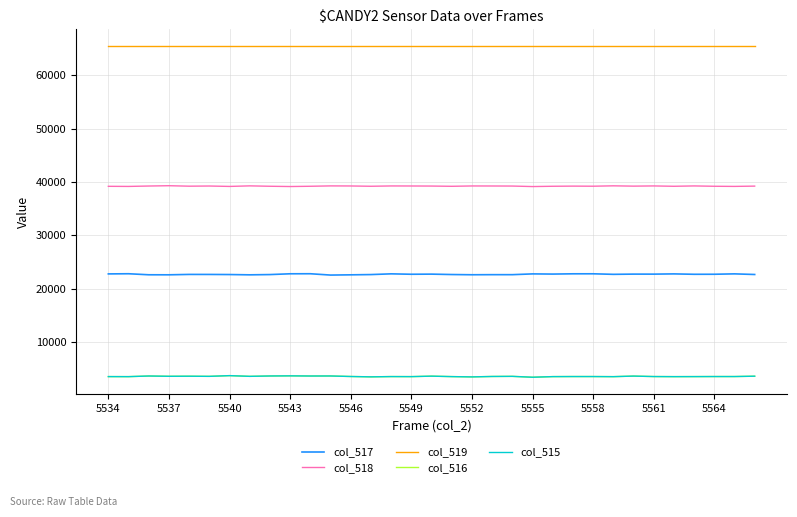

True or false: col_516 and col_517 cross at least once.

False